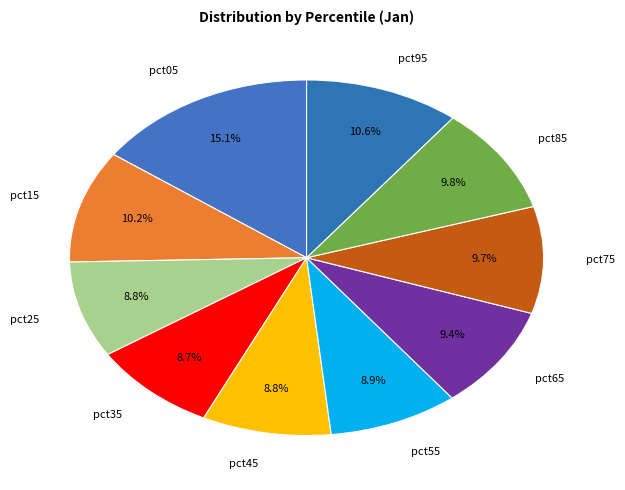

Is the sum of pct35 and pct25 greater than half?

No